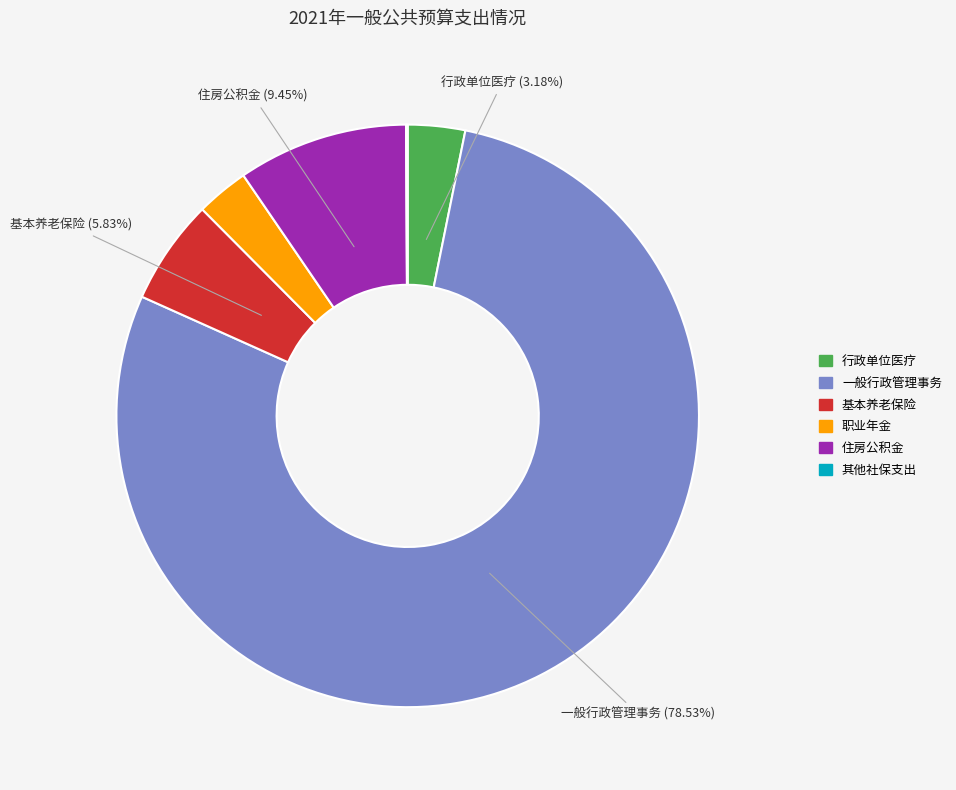

Is there any slice that represents more than half of the pie?

Yes